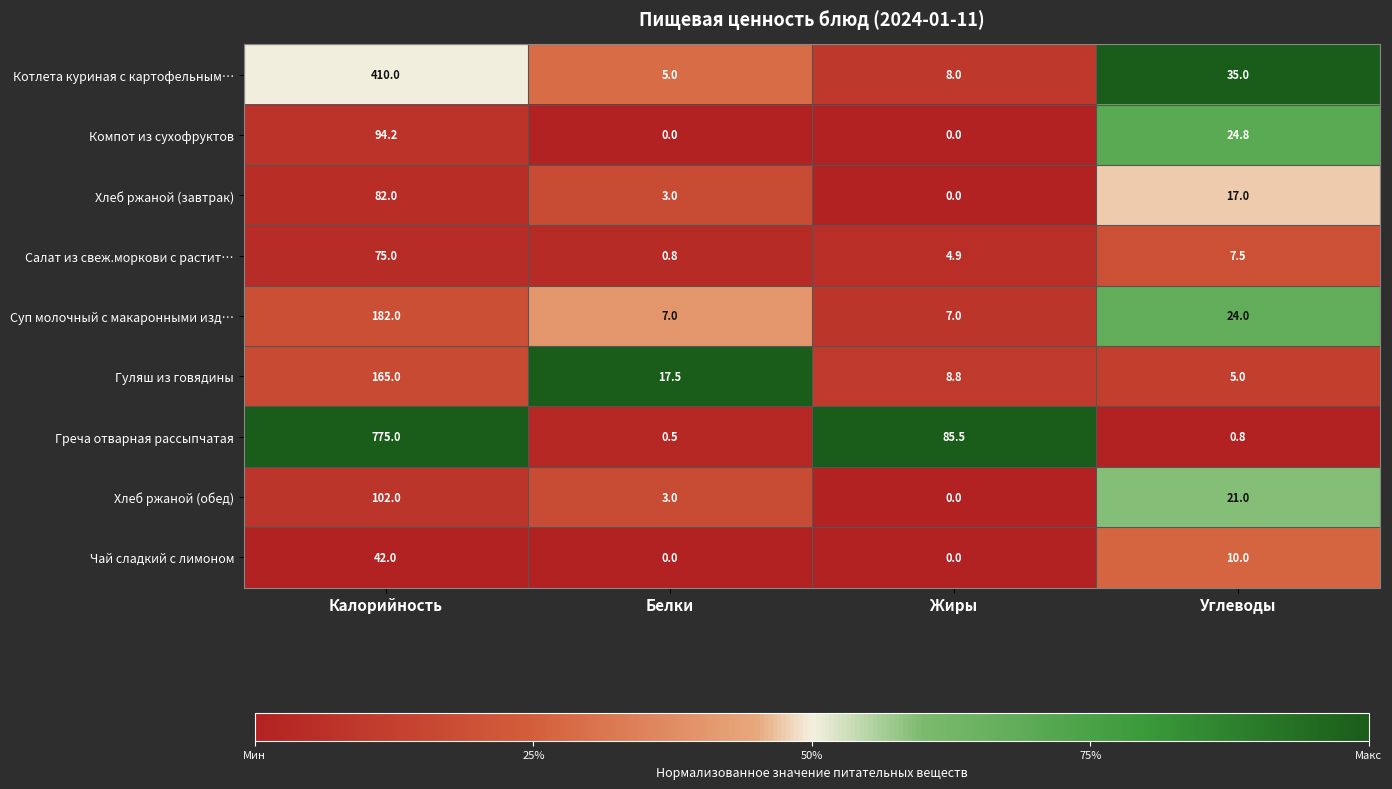

Which series has the largest range (max minus min)?

Греча отварная рассыпчатая